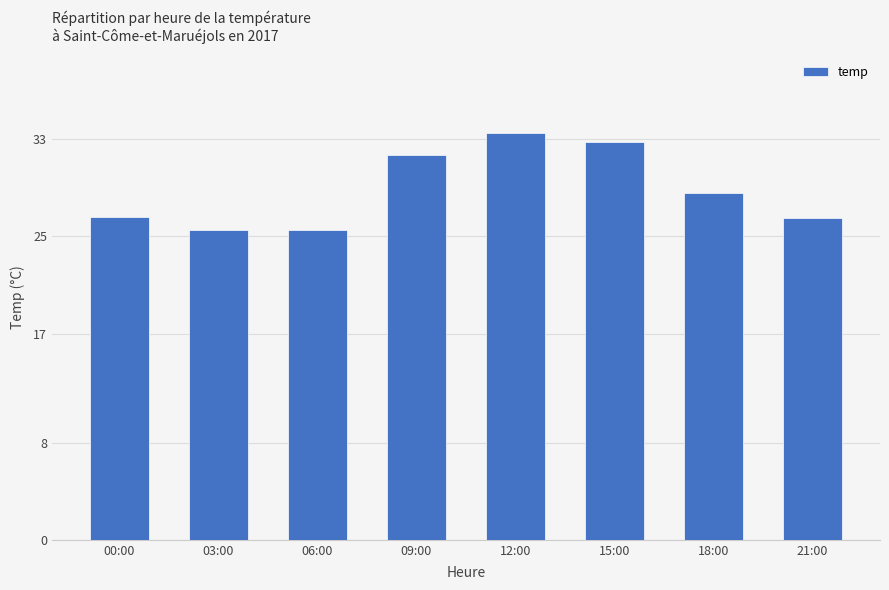

What is the change in value from 03:00 to 21:00?

+1.0